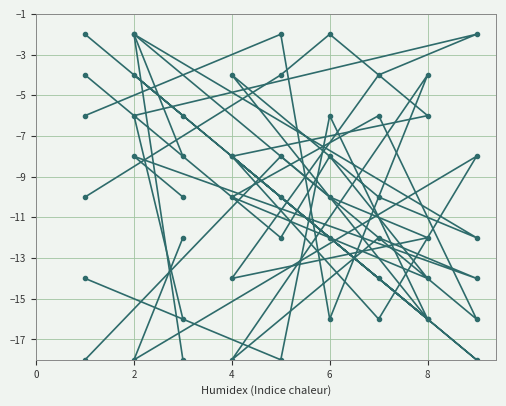

How many col_5 values are between -14 and -6?

5